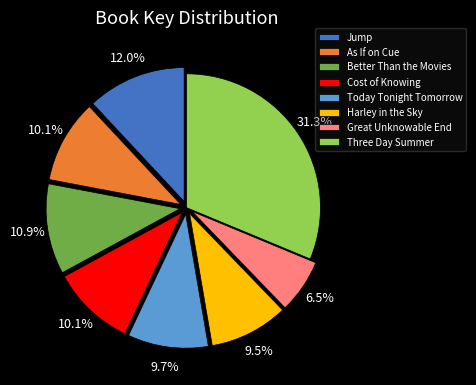

Which category has the biggest portion of the pie?

Three Day Summer